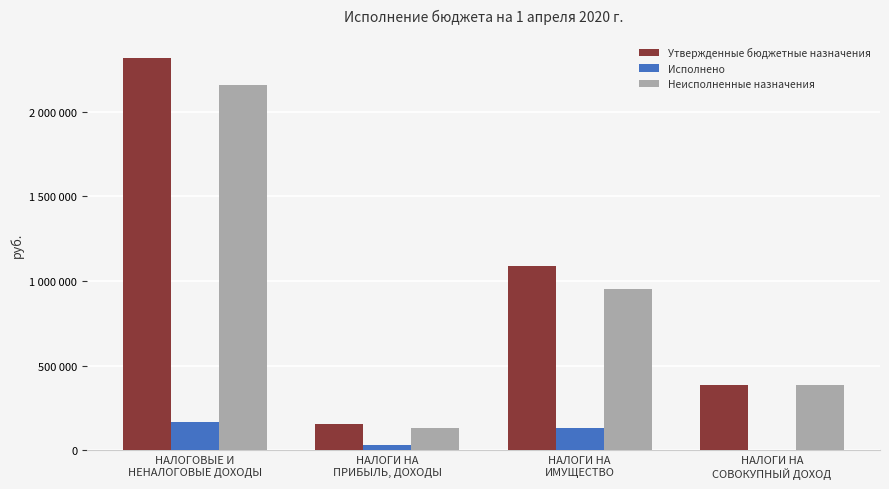

What are all the series names shown in the legend?

Утвержденные бюджетные назначения, Исполнено, Неисполненные назначения